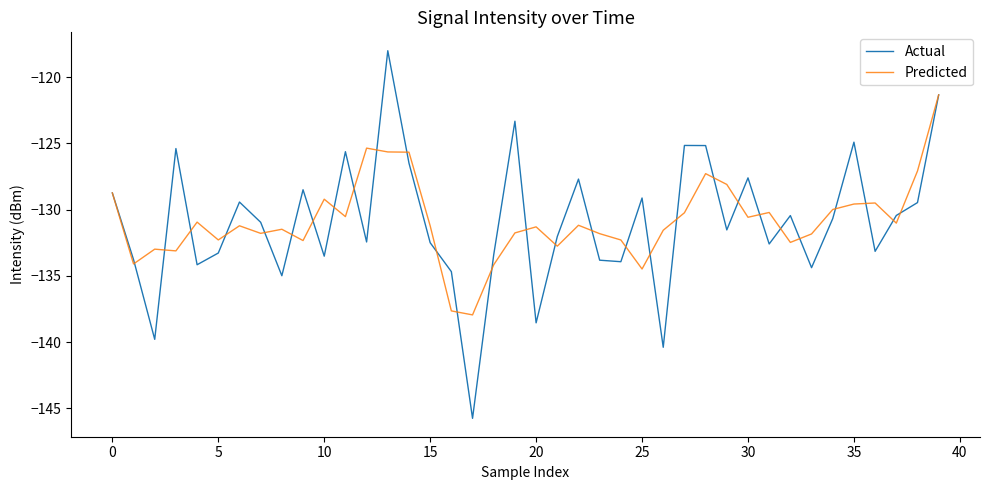

Which series has the largest range (max minus min)?

Actual